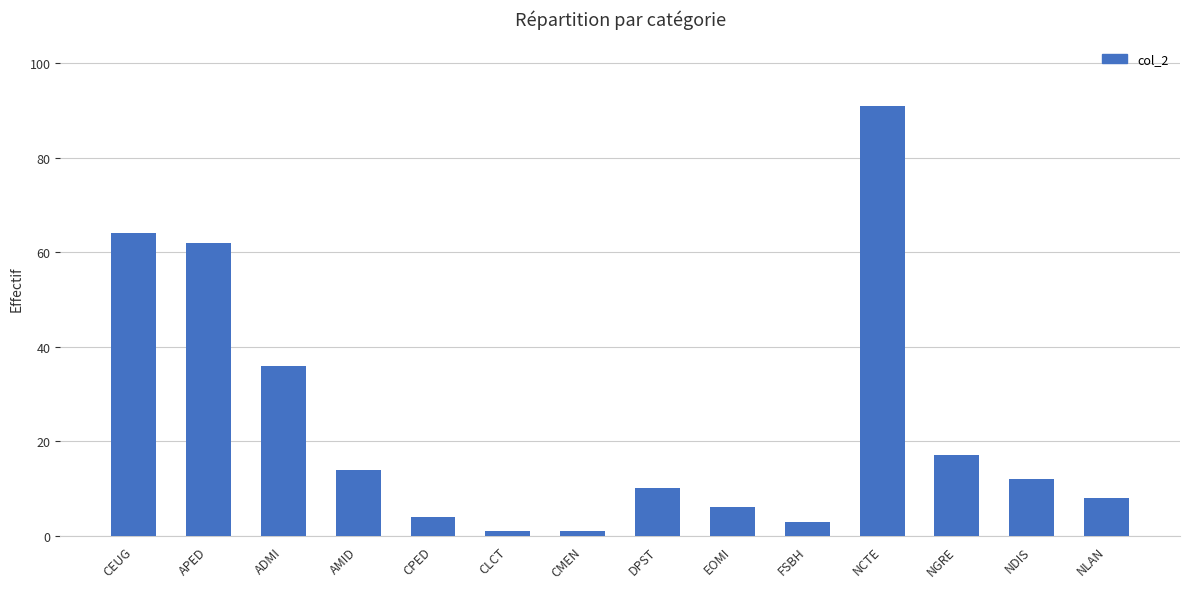

True or false: the data shows 36 at ADMI.

True